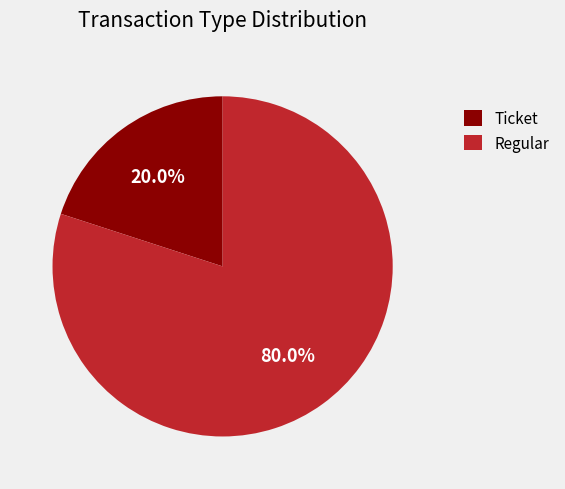

Is the sum of Regular and Ticket greater than half?

Yes